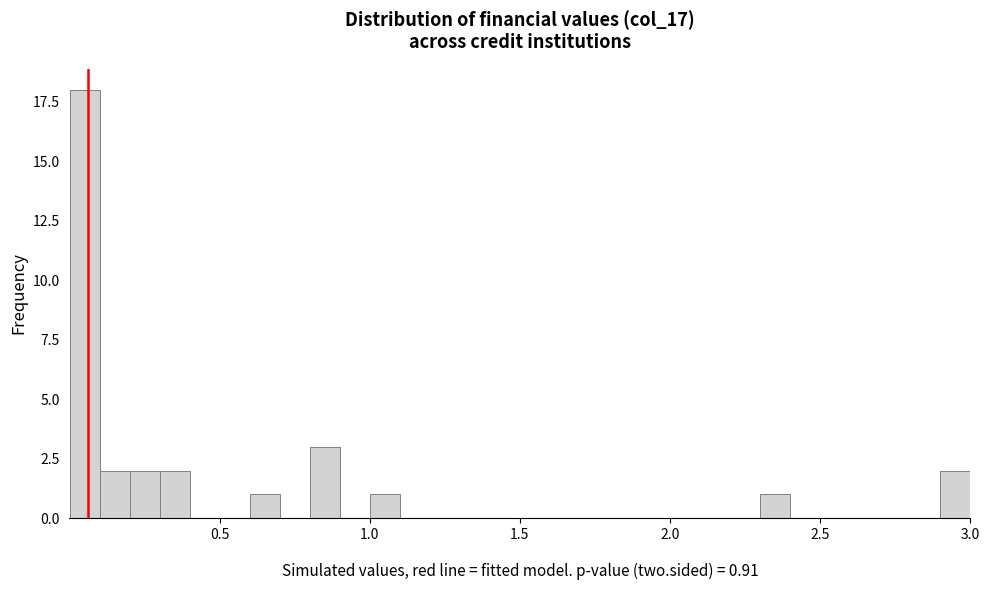

Around what value on the x-axis is the tallest bar? Give the approximate position of its centre, as read against the axis.

0.05